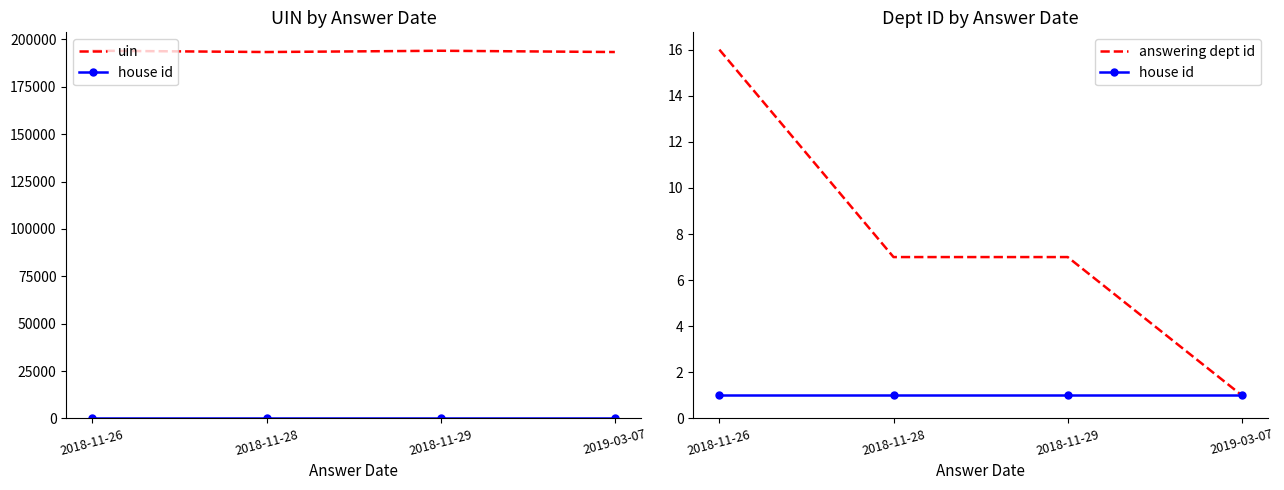

What is the label of the 2nd point from the left?

2018-11-28